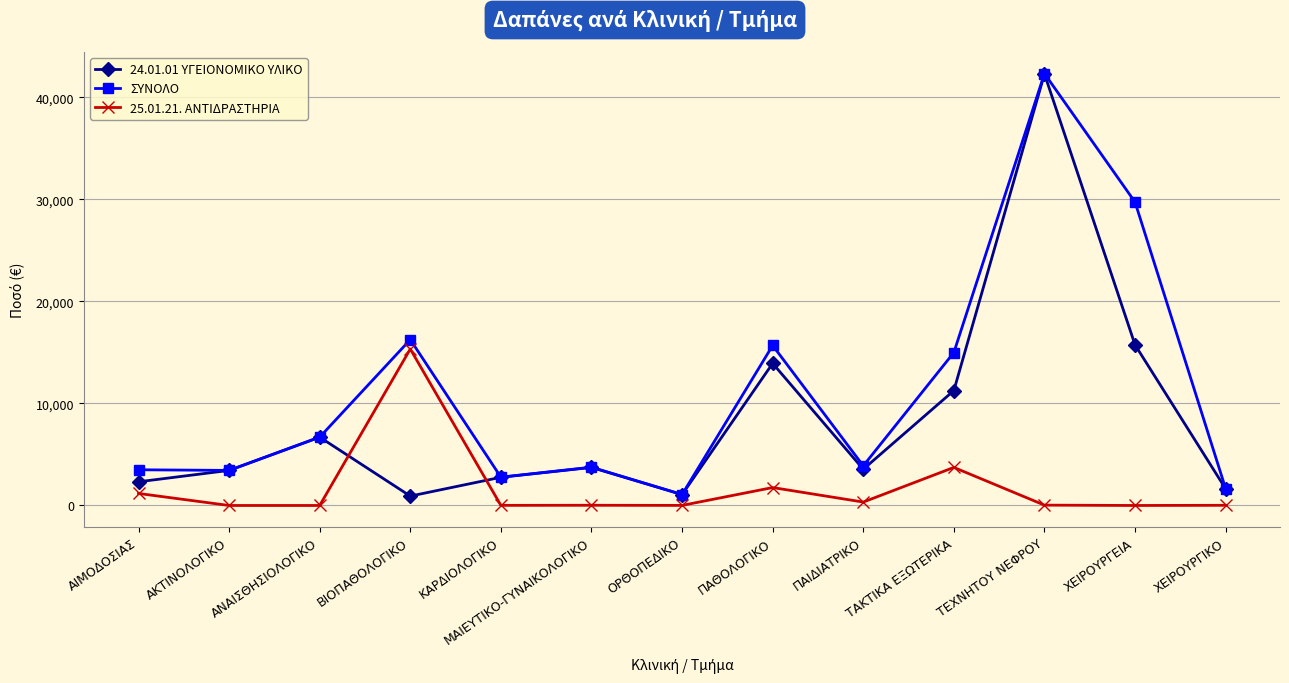

At which label does 24.01.01 ΥΓΕΙΟΝΟΜΙΚΟ ΥΛΙΚΟ first exceed 3551?

ΑΝΑΙΣΘΗΣΙΟΛΟΓΙΚΟ